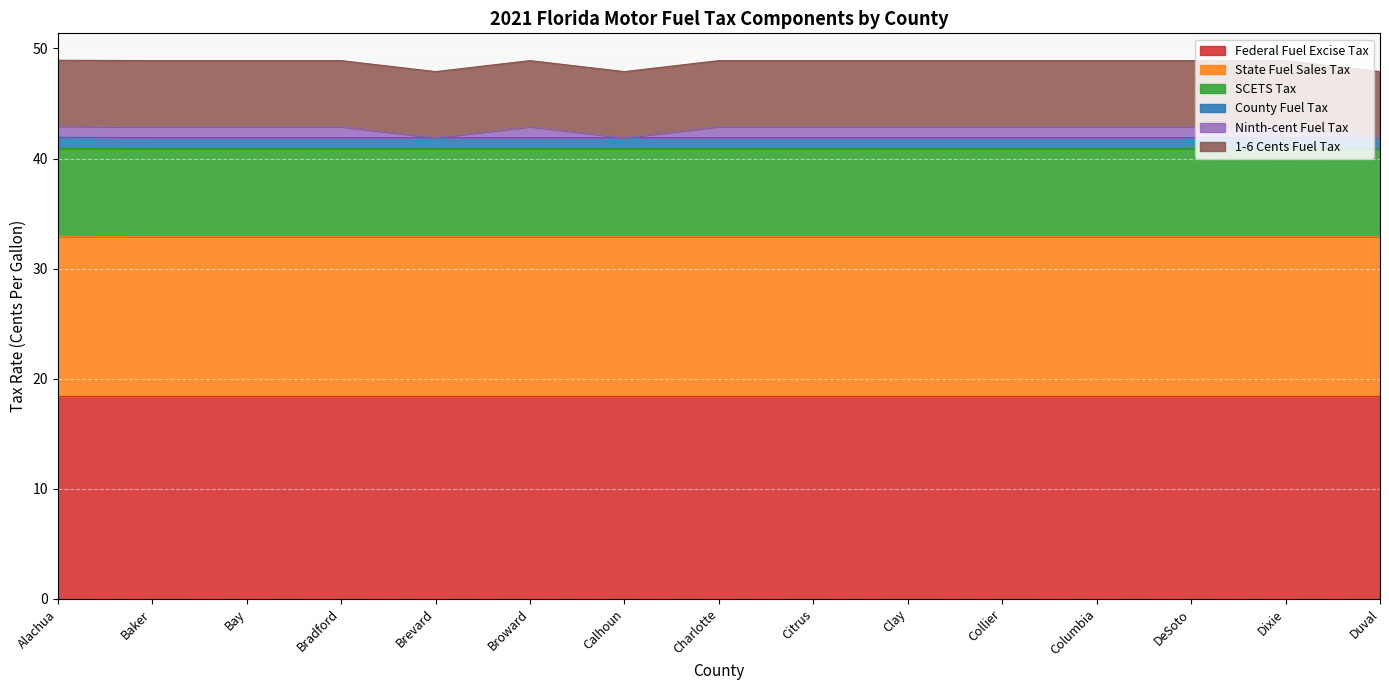

Reading right to left, what are all the values shown in this chart?

Federal Fuel Excise Tax: Duval=18.4	Dixie=18.4	DeSoto=18.4	Columbia=18.4	Collier=18.4	Clay=18.4	Citrus=18.4	Charlotte=18.4	Calhoun=18.4	Broward=18.4	Brevard=18.4	Bradford=18.4	Bay=18.4	Baker=18.4	Alachua=18.4
State Fuel Sales Tax: Duval=14.5	Dixie=14.5	DeSoto=14.5	Columbia=14.5	Collier=14.5	Clay=14.5	Citrus=14.5	Charlotte=14.5	Calhoun=14.5	Broward=14.5	Brevard=14.5	Bradford=14.5	Bay=14.5	Baker=14.5	Alachua=14.5
SCETS Tax: Duval=8.0	Dixie=8.0	DeSoto=8.0	Columbia=8.0	Collier=8.0	Clay=8.0	Citrus=8.0	Charlotte=8.0	Calhoun=8.0	Broward=8.0	Brevard=8.0	Bradford=8.0	Bay=8.0	Baker=8.0	Alachua=8.0
County Fuel Tax: Duval=1.0	Dixie=1.0	DeSoto=1.0	Columbia=1.0	Collier=1.0	Clay=1.0	Citrus=1.0	Charlotte=1.0	Calhoun=1.0	Broward=1.0	Brevard=1.0	Bradford=1.0	Bay=1.0	Baker=1.0	Alachua=1.0
Ninth-cent Fuel Tax: Duval=0.0	Dixie=1.0	DeSoto=1.0	Columbia=1.0	Collier=1.0	Clay=1.0	Citrus=1.0	Charlotte=1.0	Calhoun=0.0	Broward=1.0	Brevard=0.0	Bradford=1.0	Bay=1.0	Baker=1.0	Alachua=1.0
1-6 Cents Fuel Tax: Duval=6.0	Dixie=6.0	DeSoto=6.0	Columbia=6.0	Collier=6.0	Clay=6.0	Citrus=6.0	Charlotte=6.0	Calhoun=6.0	Broward=6.0	Brevard=6.0	Bradford=6.0	Bay=6.0	Baker=6.0	Alachua=6.0